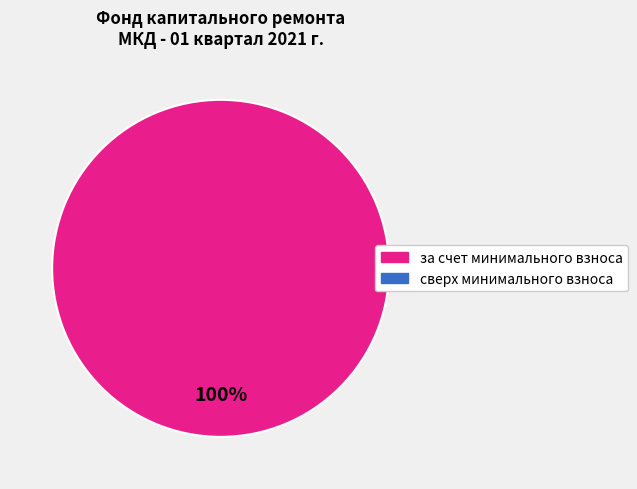

Is there a majority slice in this chart?

Yes